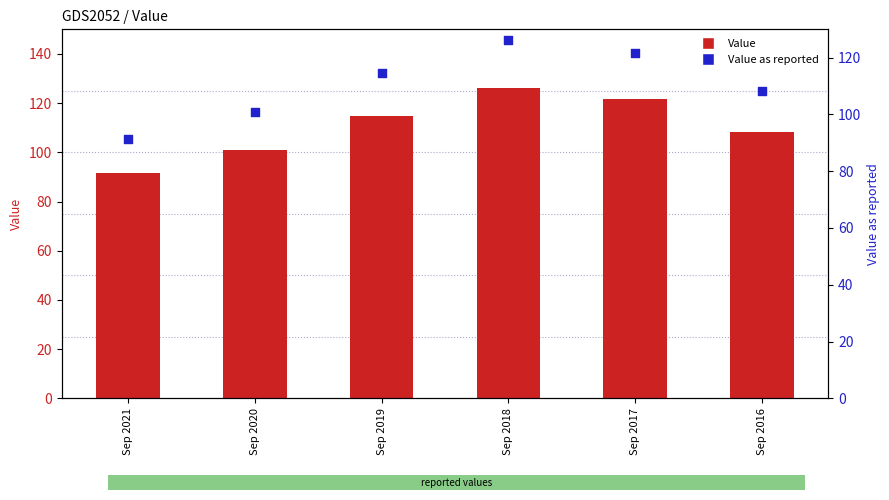

Which series has the largest total across all categories?

Value